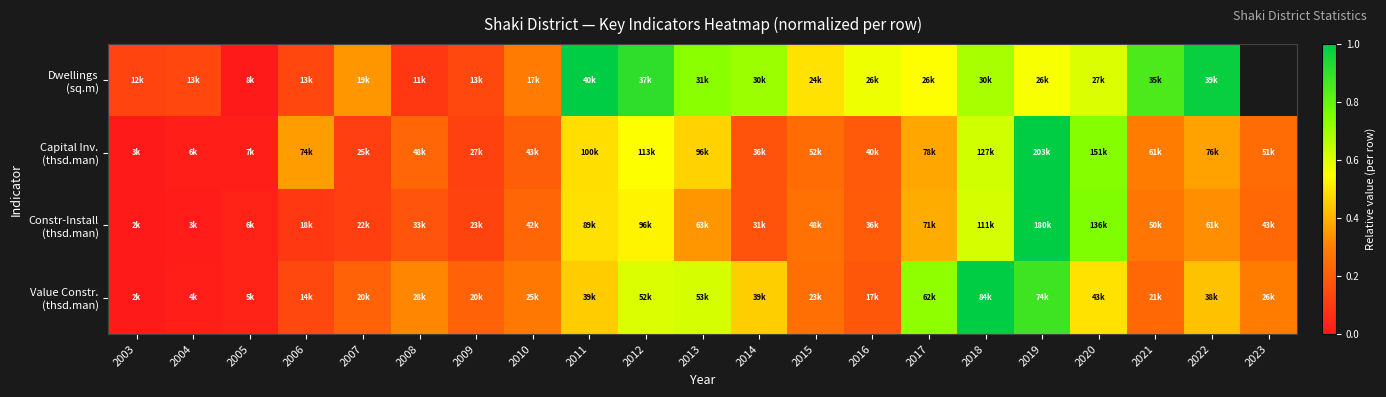

The value of Dwellings (sq.m) at 2012 is 0.9. True or false?

True